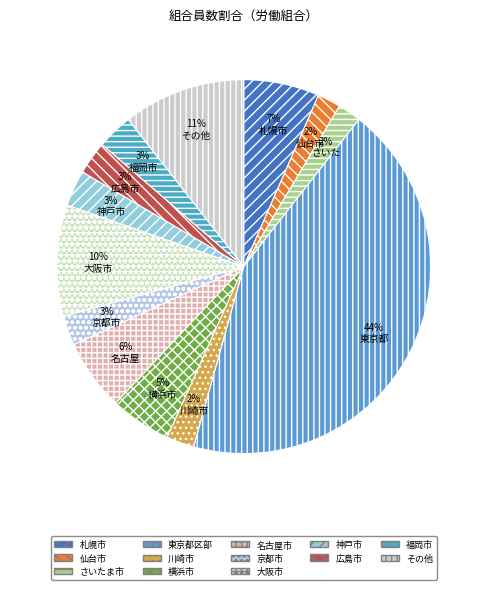

Count the number of slices in the pie.

13